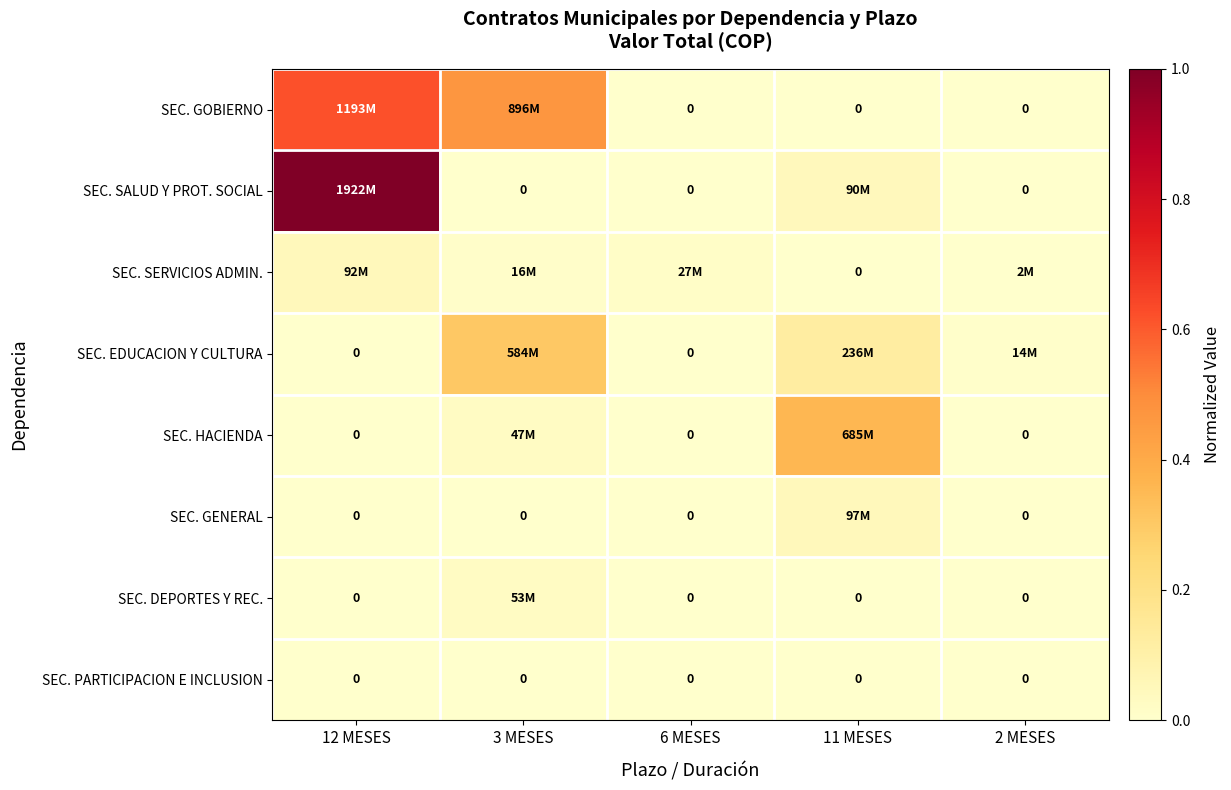

Where is SEC. HACIENDA nearest to the value 0?

12 MESES